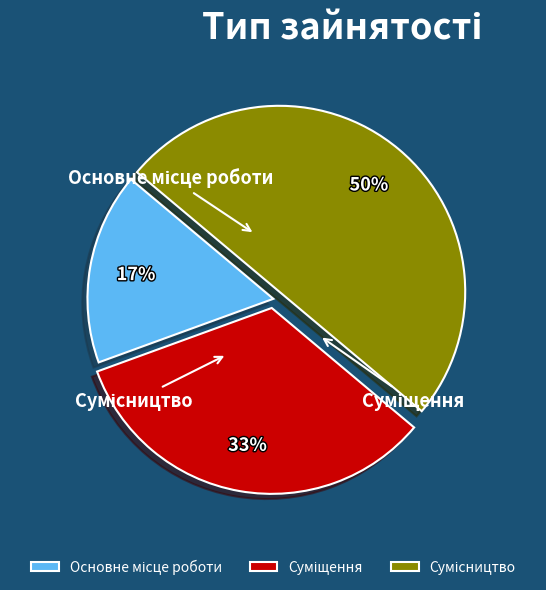

How many slices are in this pie chart?

3